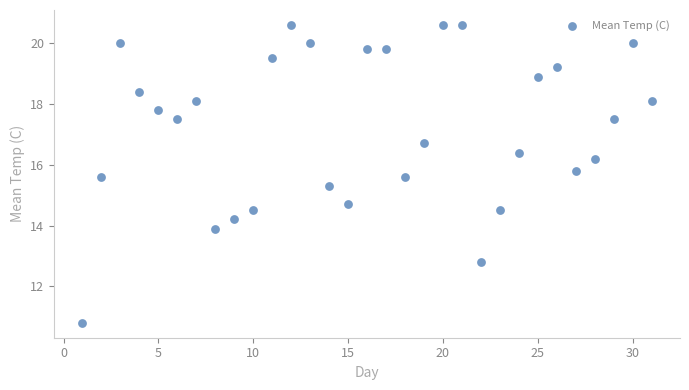

What is the range of X values (max minus min)?

30.0